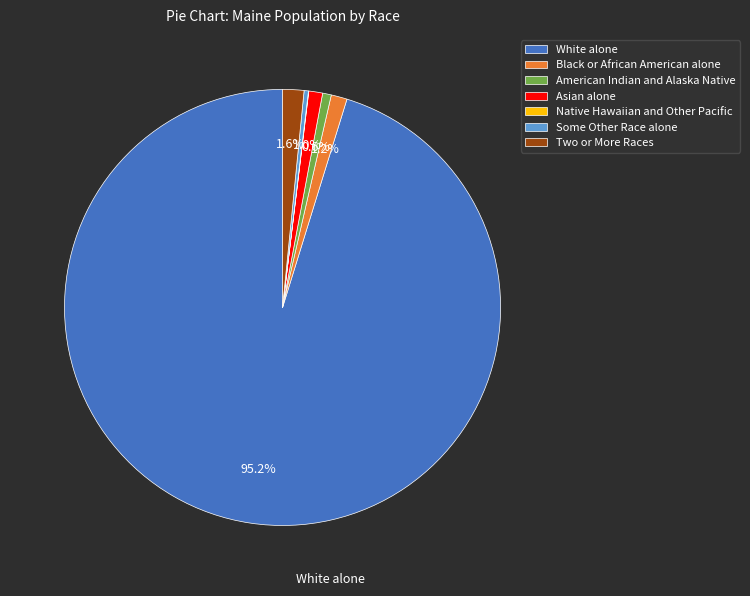

Which category accounts for the majority?

White alone